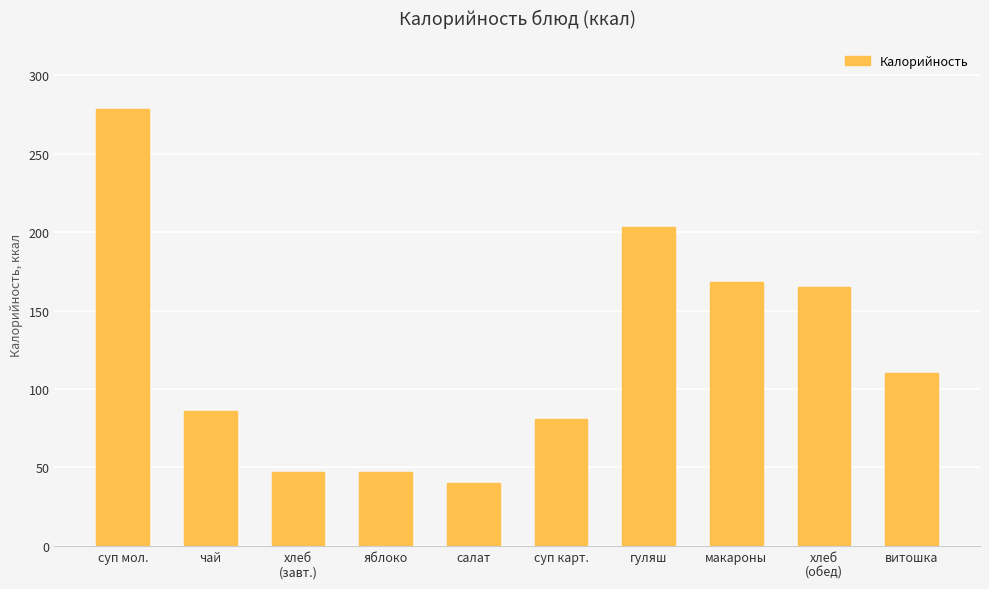

Which label corresponds to the smallest value in the chart?

салат